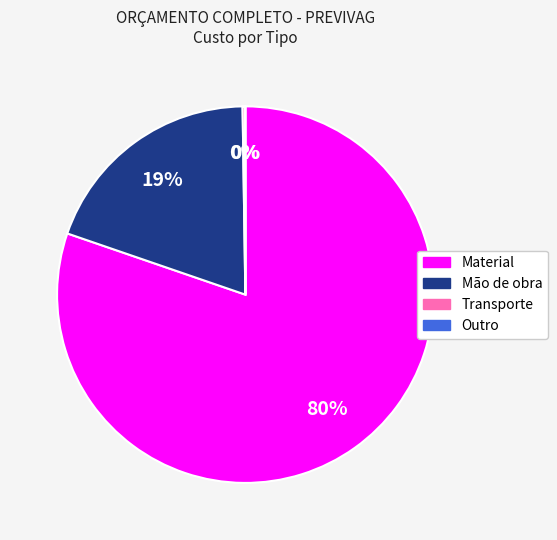

Which category has the biggest portion of the pie?

Material